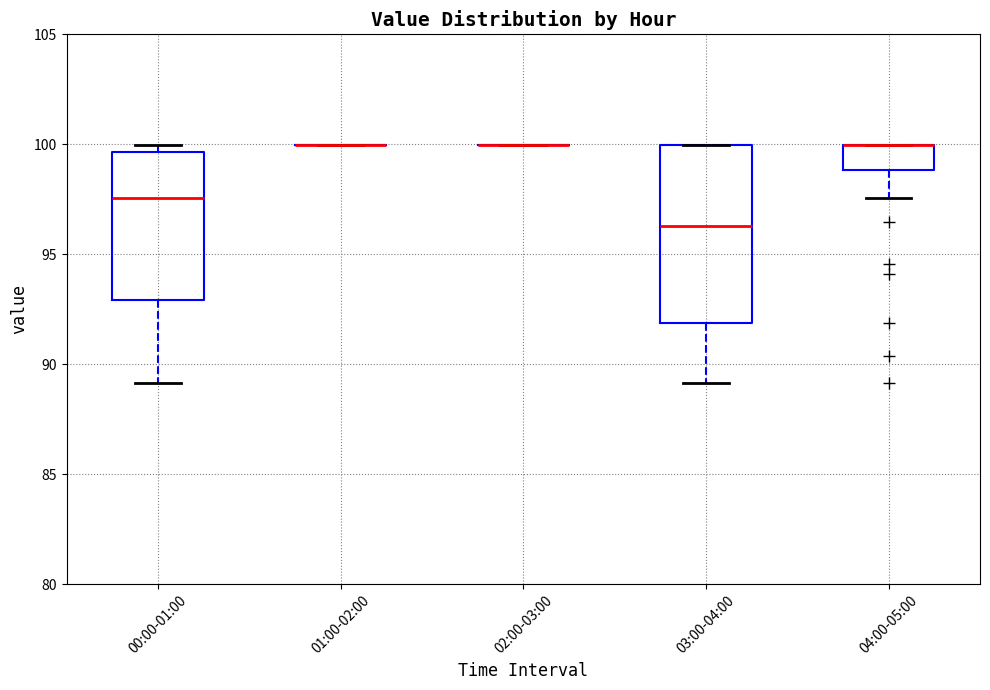

Where is the upper edge of the box for 04:00-05:00 on the y-axis? The values are not printed on the chart, so give them approximately, as read against the axis.

100.0